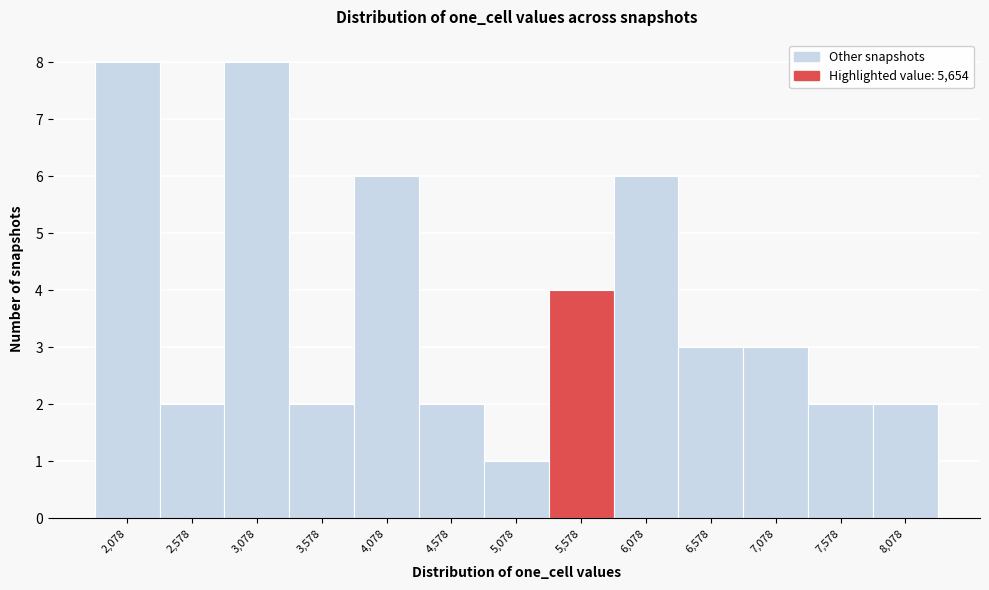

Reading left to right, what are all the values shown in this chart?

2,078=8	2,578=2	3,078=8	3,578=2	4,078=6	4,578=2	5,078=1	5,578=4	6,078=6	6,578=3	7,078=3	7,578=2	8,078=2